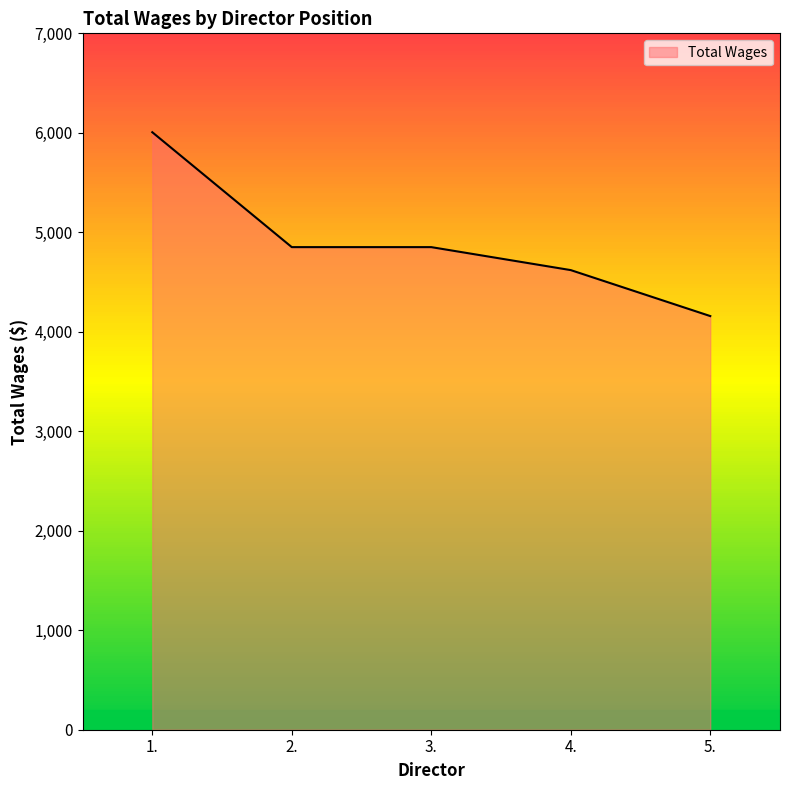

What is the change in value from 1. to 5.?

-1848